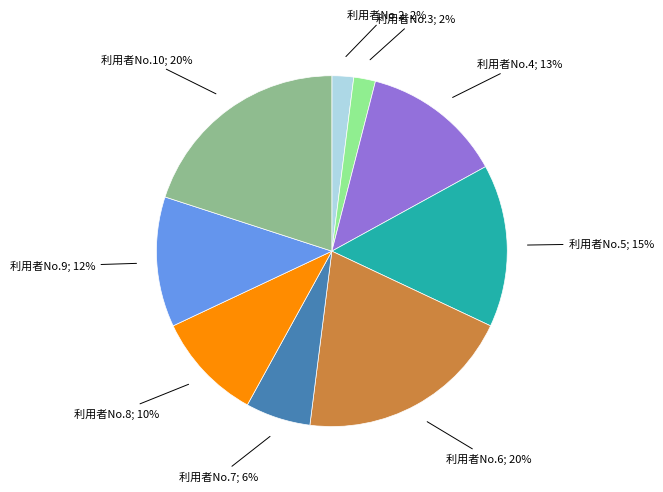

To the nearest percent, what is the difference between the largest and smallest slice percentages?

18%